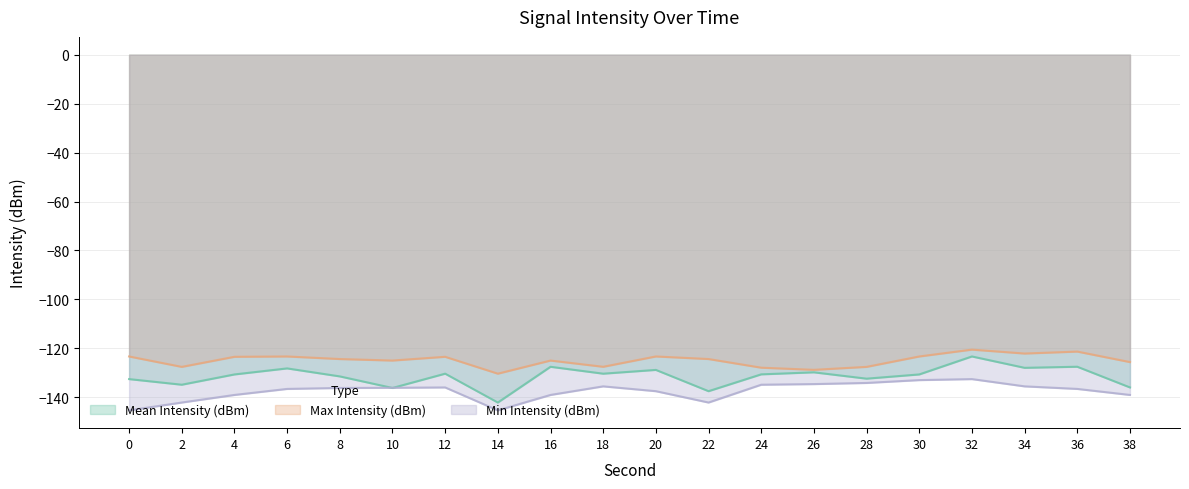

How many data points does each series have?

20